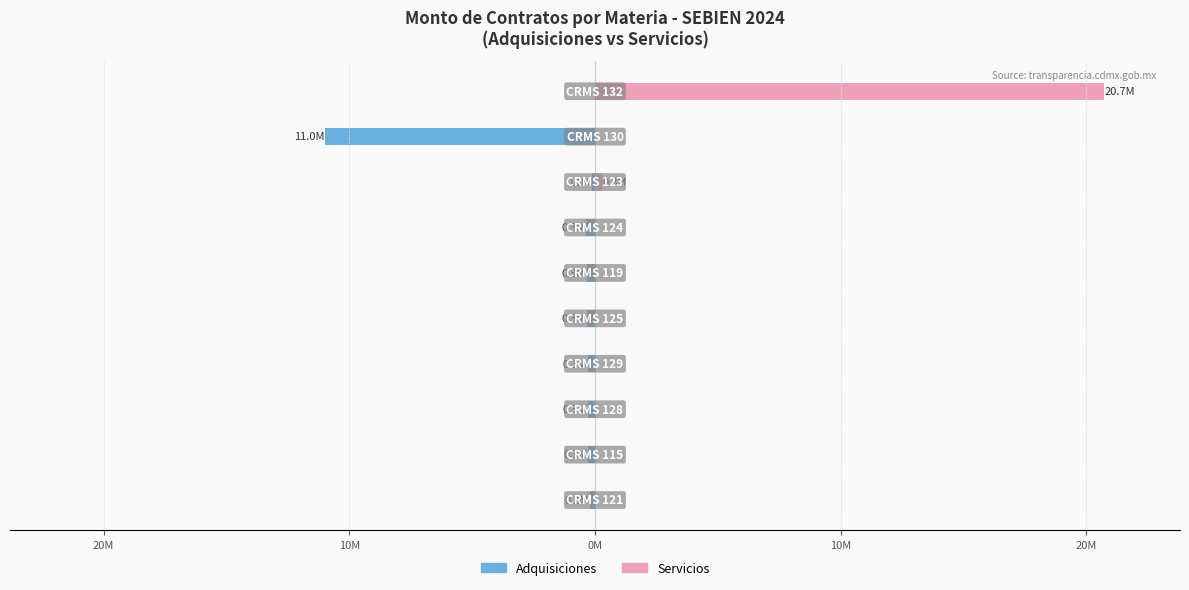

Is the value of Servicios at 9 greater than the value of Adquisiciones at 8?

Yes